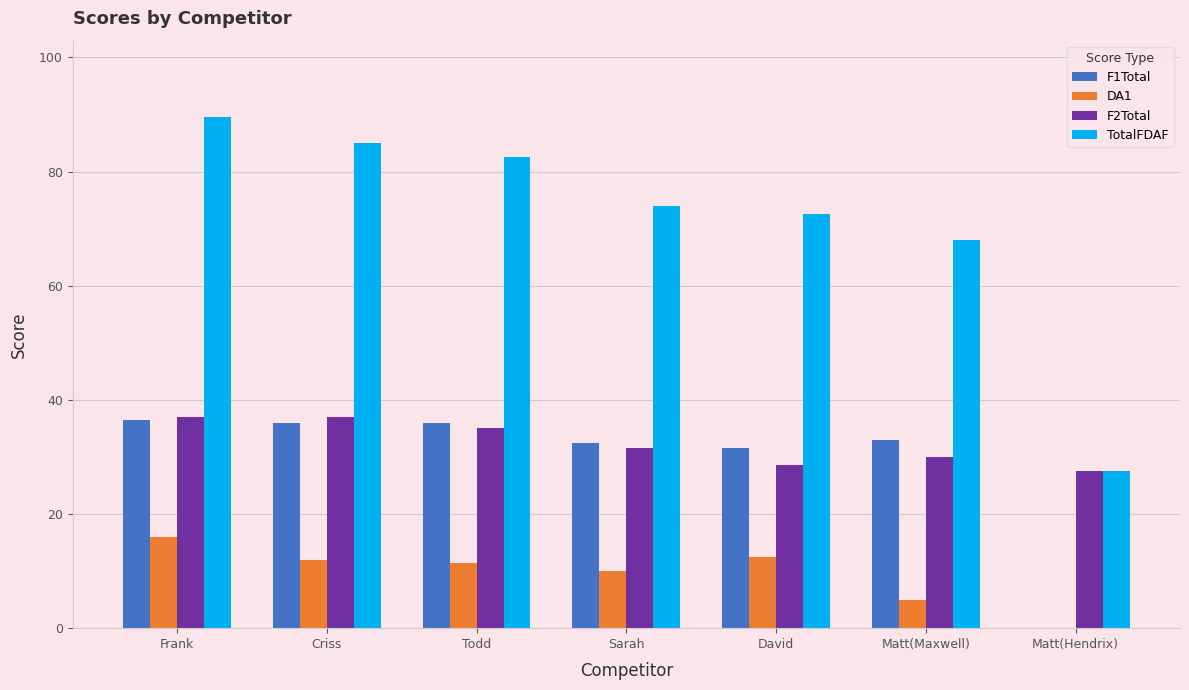

What are all the series names shown in the legend?

F1Total, DA1, F2Total, TotalFDAF